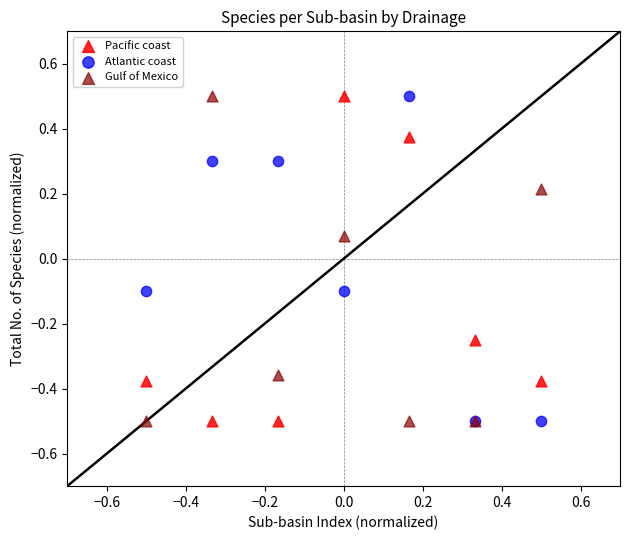

What are all the series names shown in the legend?

Pacific coast, Atlantic coast, Gulf of Mexico